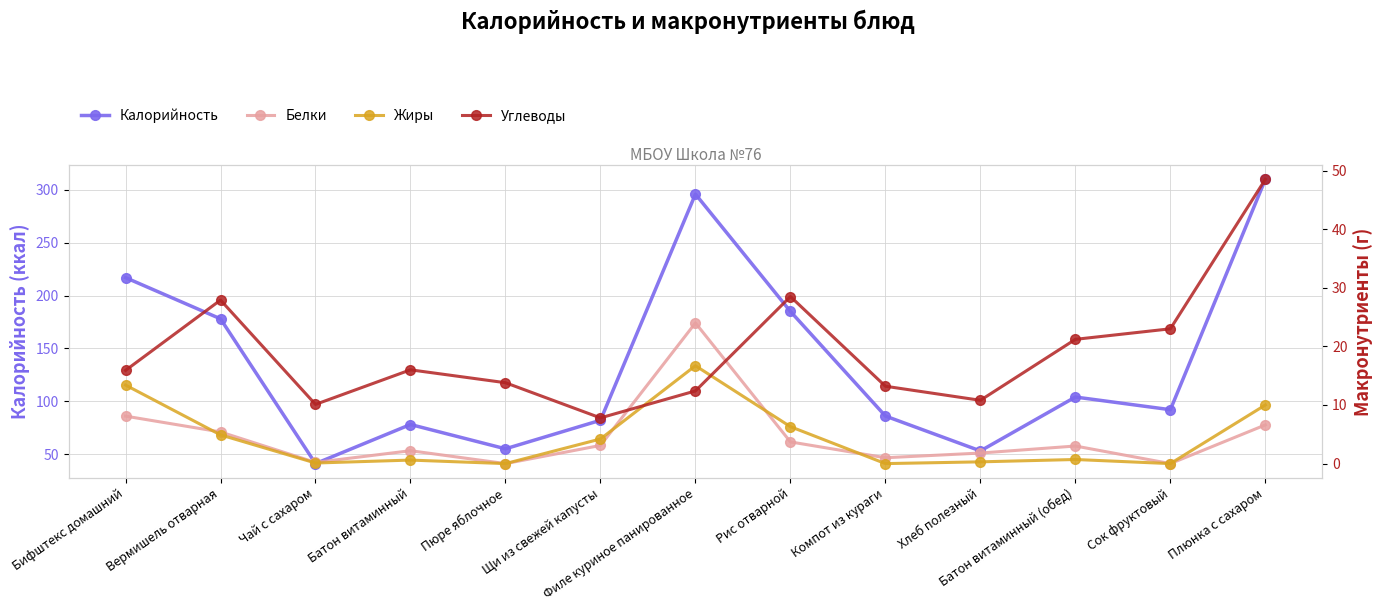

Between which two adjacent categories do Белки and Углеводы first intersect?

Щи из свежей капусты and Филе куриное панированное